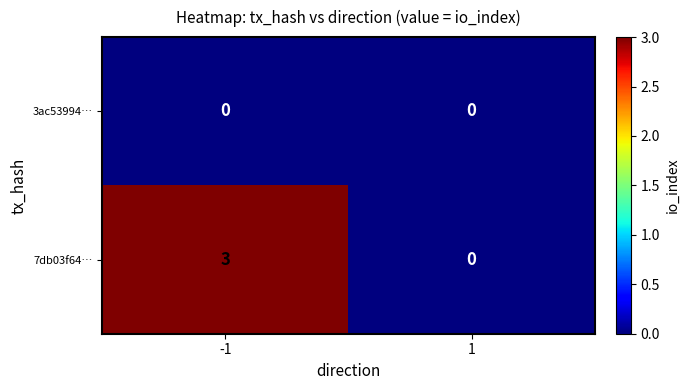

Reading left to right, extract all data points from this chart.

3ac53994…: -1=0	1=0
7db03f64…: -1=3	1=0